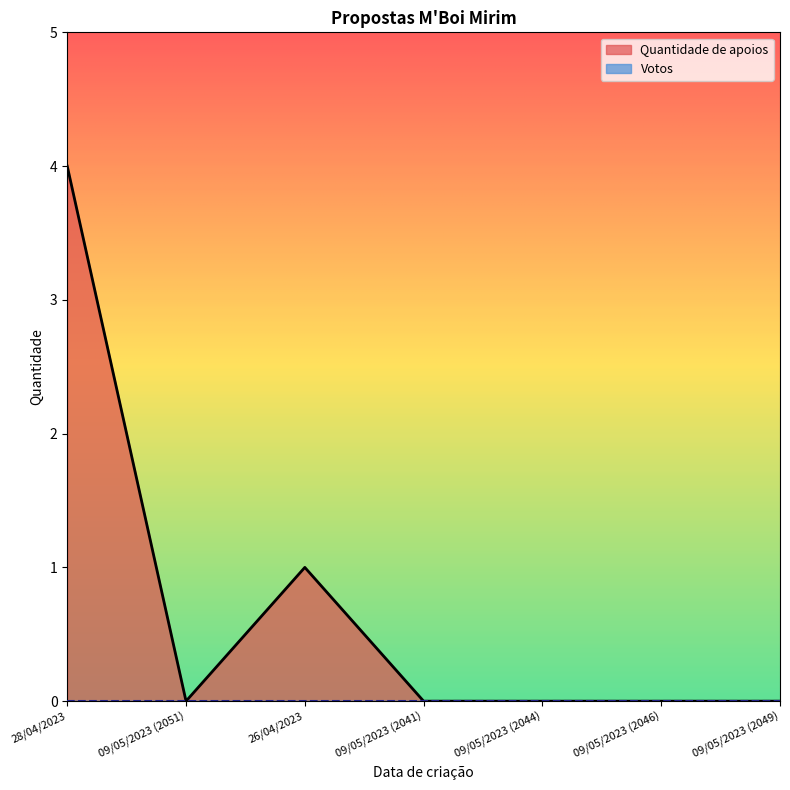

What is the difference between the maximum and minimum values?

4